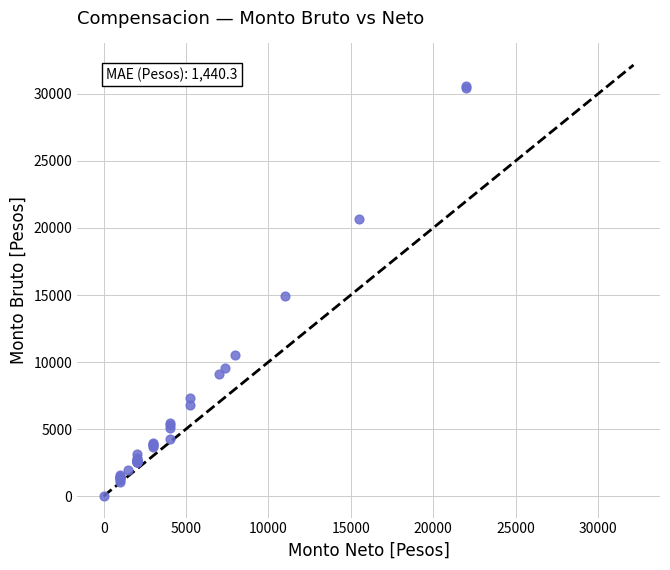

What Y value in the scatter plot is closest to 15315?

14912.0